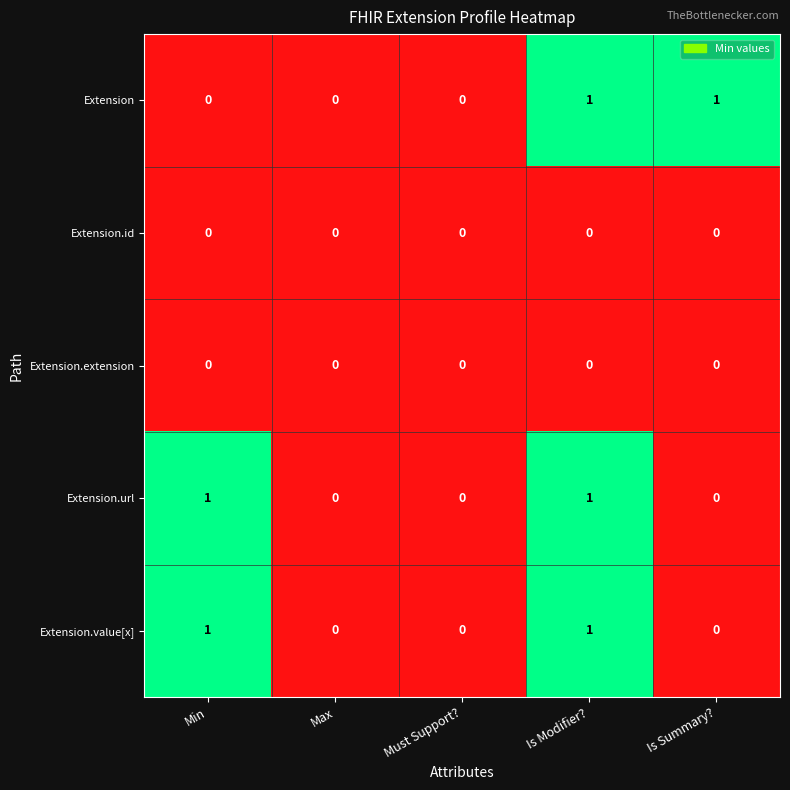

Is the value of Extension.value[x] at Is Summary? greater than the value of Extension at Is Summary??

No